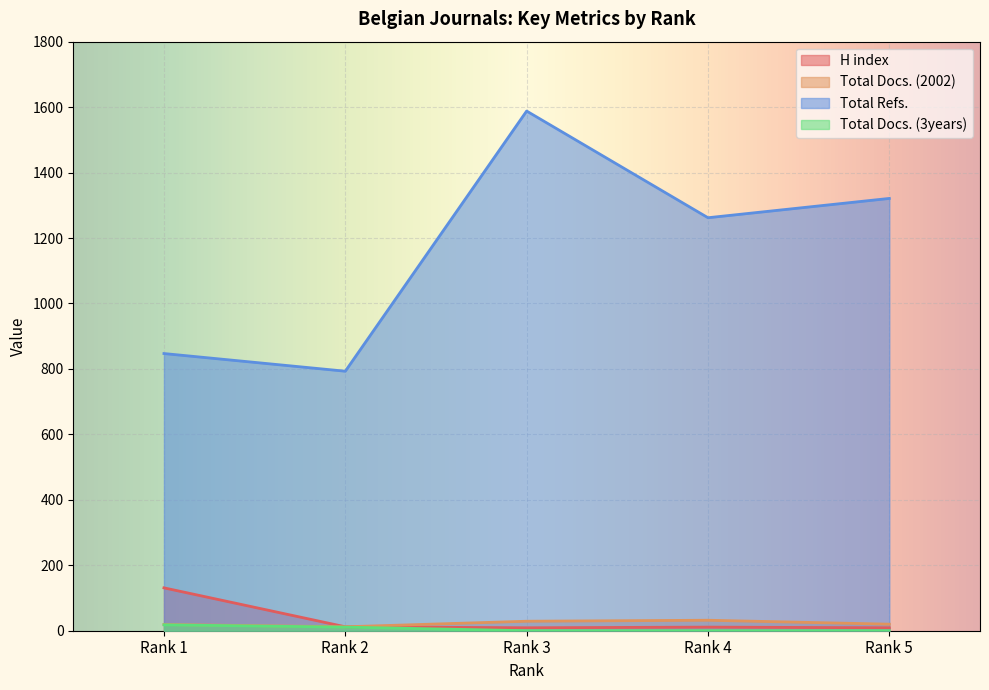

At Rank 1, list the series in order from smallest to largest.

Total Docs. (3years), Total Docs. (2002), H index, Total Refs.